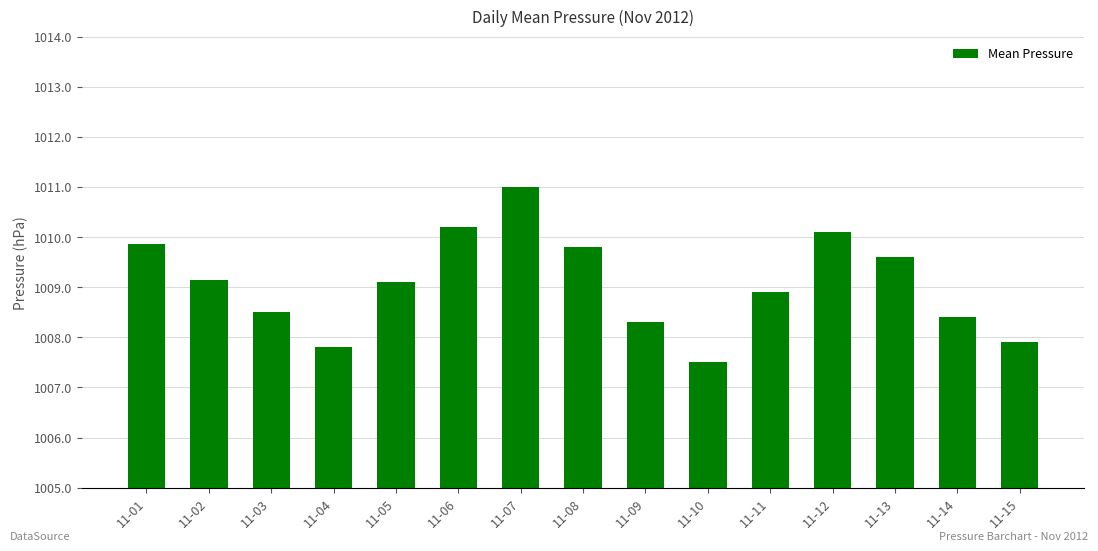

What value does the data have at 11-15?

1007.9